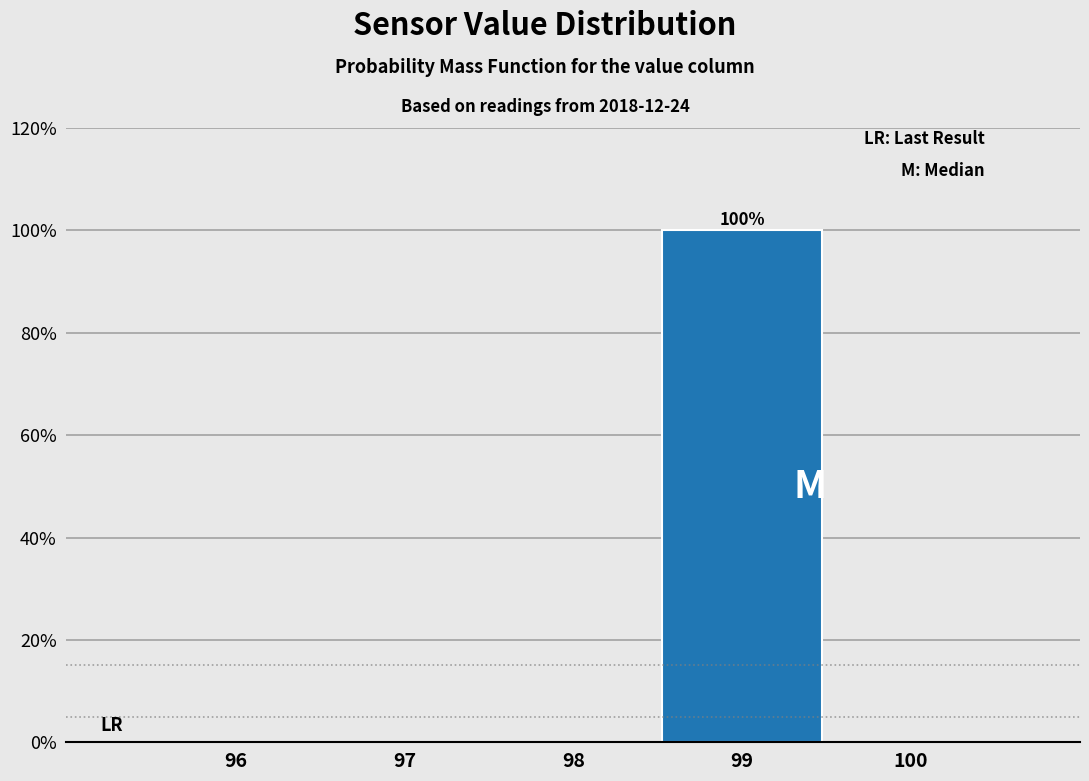

Reading right to left, list all the values displayed in this chart.

100=0	99=100	98=0	97=0	96=0